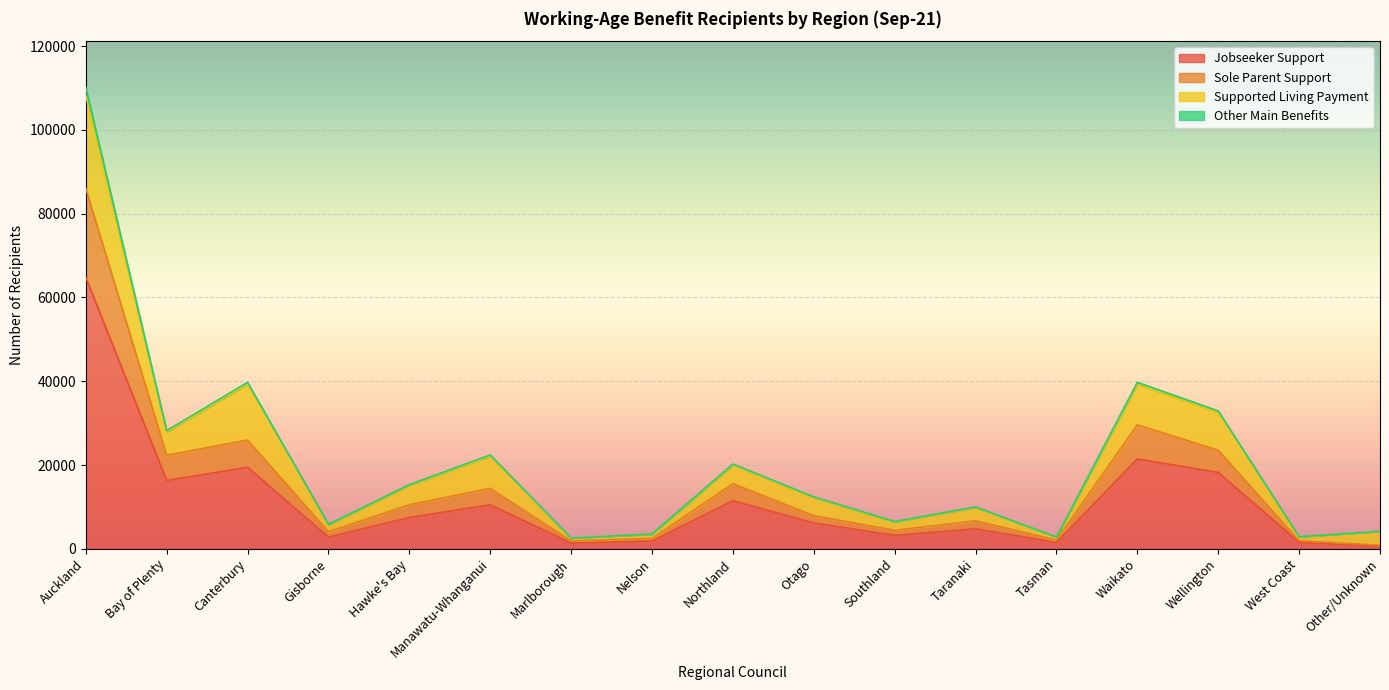

At which label does Jobseeker Support reach its peak?

Auckland